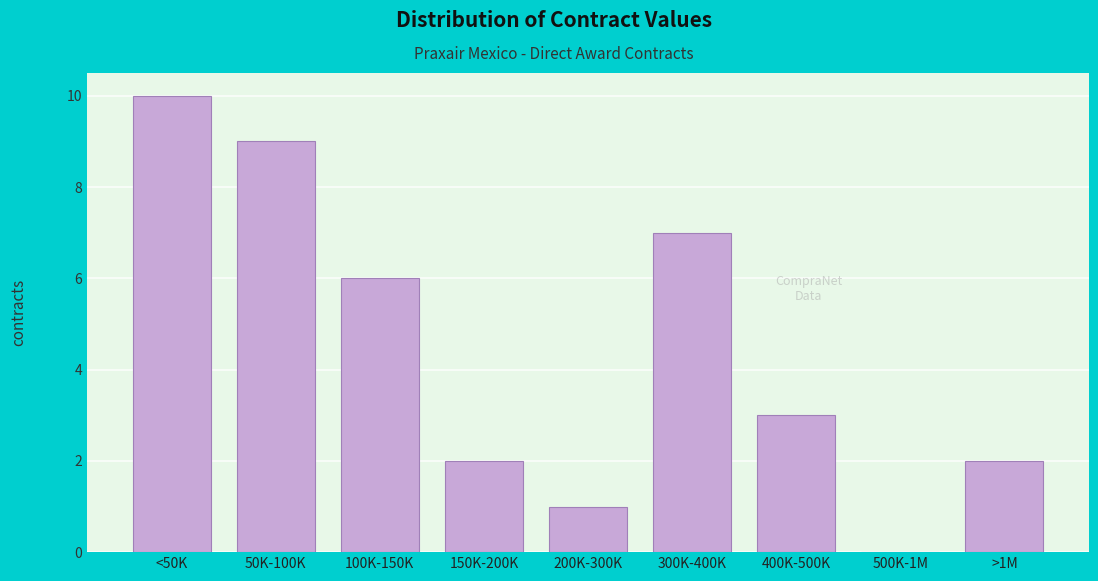

Reading left to right, transcribe all the data shown in this chart.

<50K=10	50K-100K=9	100K-150K=6	150K-200K=2	200K-300K=1	300K-400K=7	400K-500K=3	500K-1M=0	>1M=2